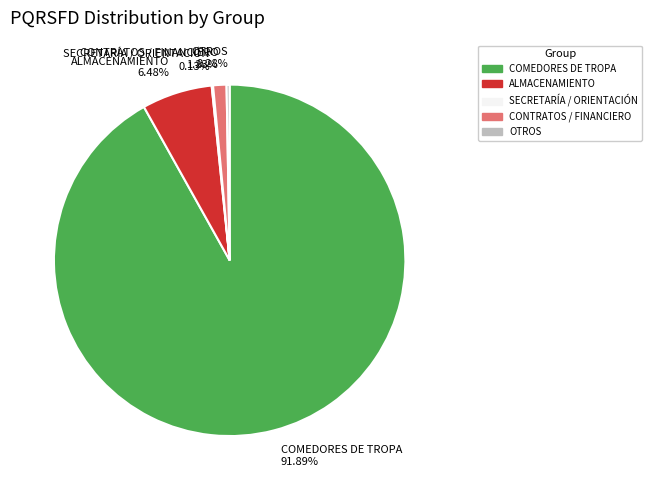

Does COMEDORES DE TROPA represent more than half of the total?

Yes